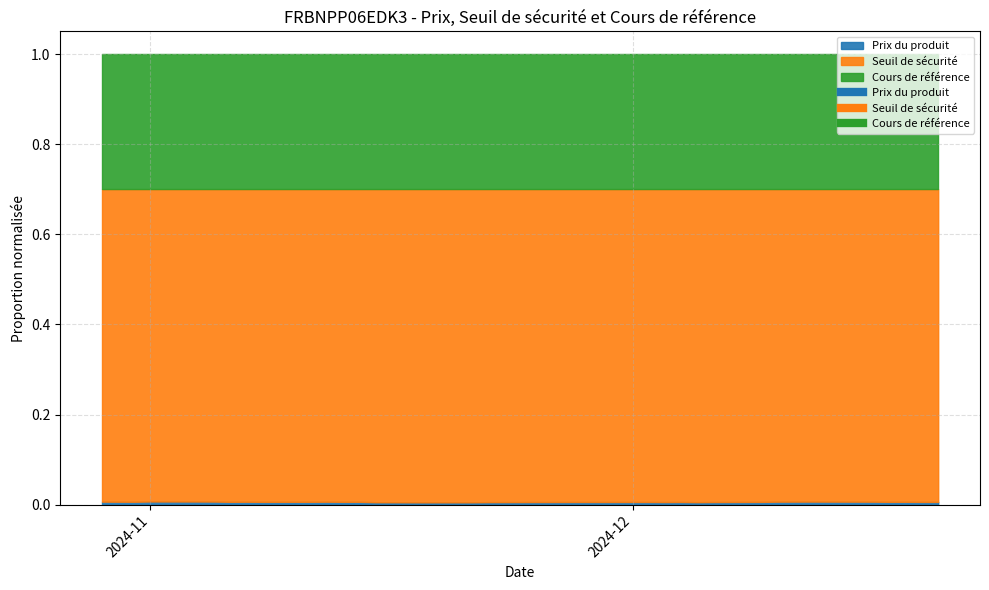

What is the spread (max minus min) of values at 2024-11-08?

180.6